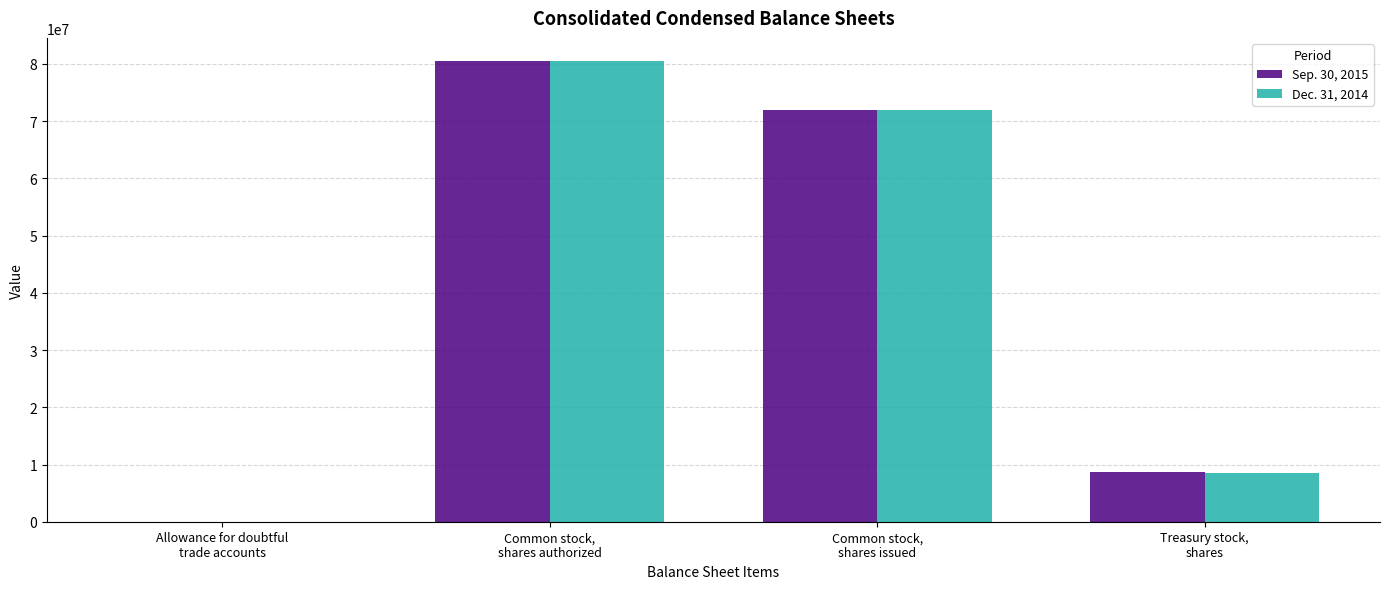

What is the approximate value of Dec. 31, 2014 at Common stock,
shares issued, to the nearest 50?

72038350